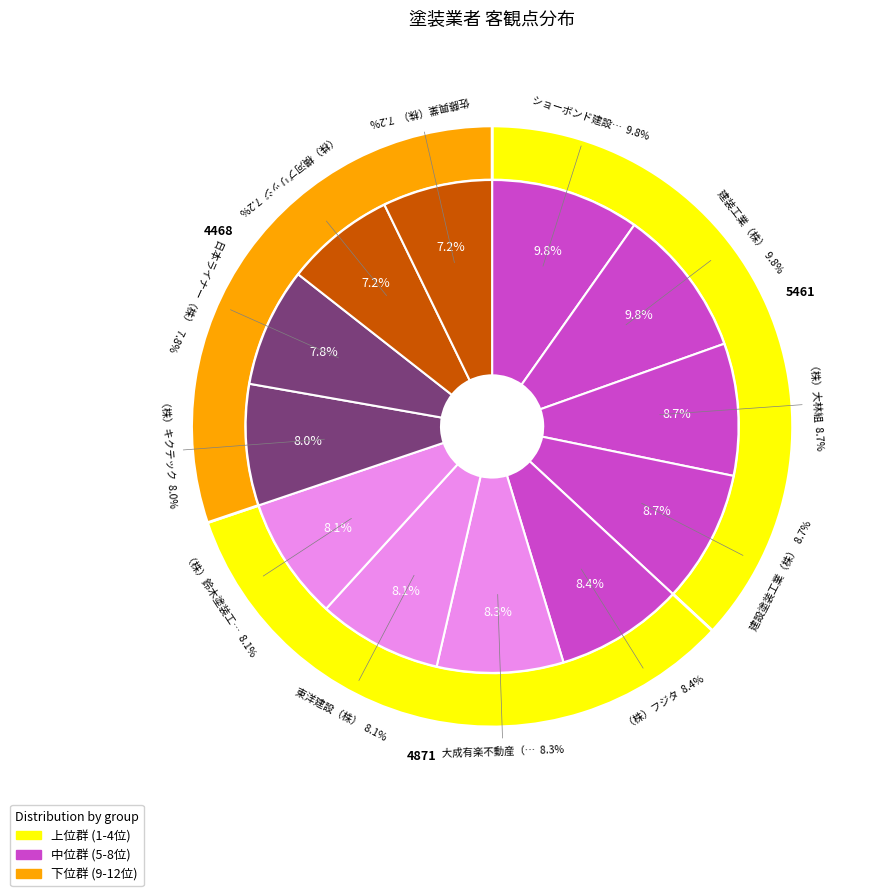

Count the number of slices in the pie.

12